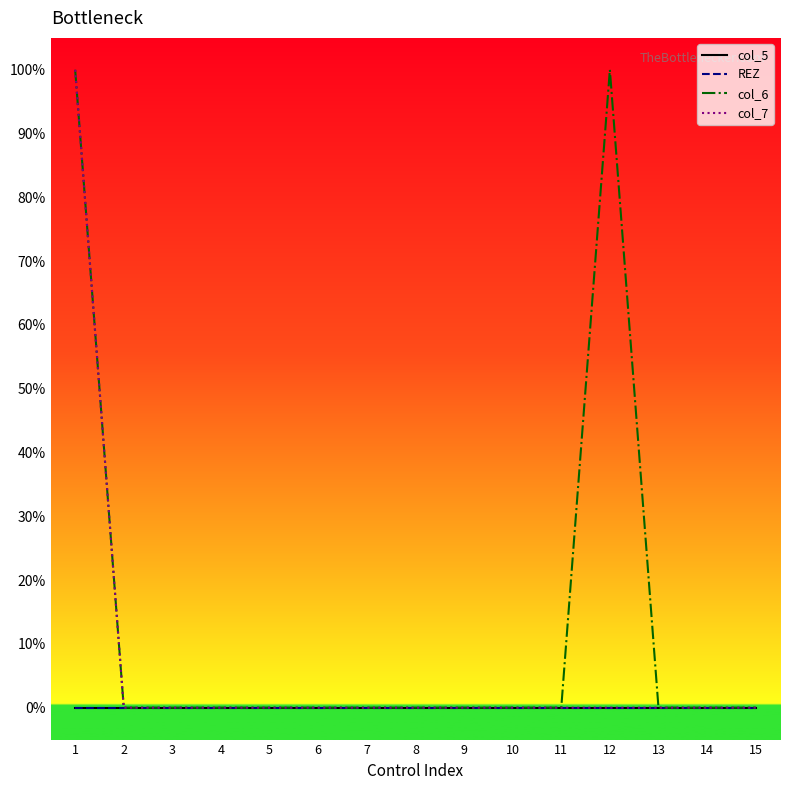

Is this an area chart (filled region under the line)?

No